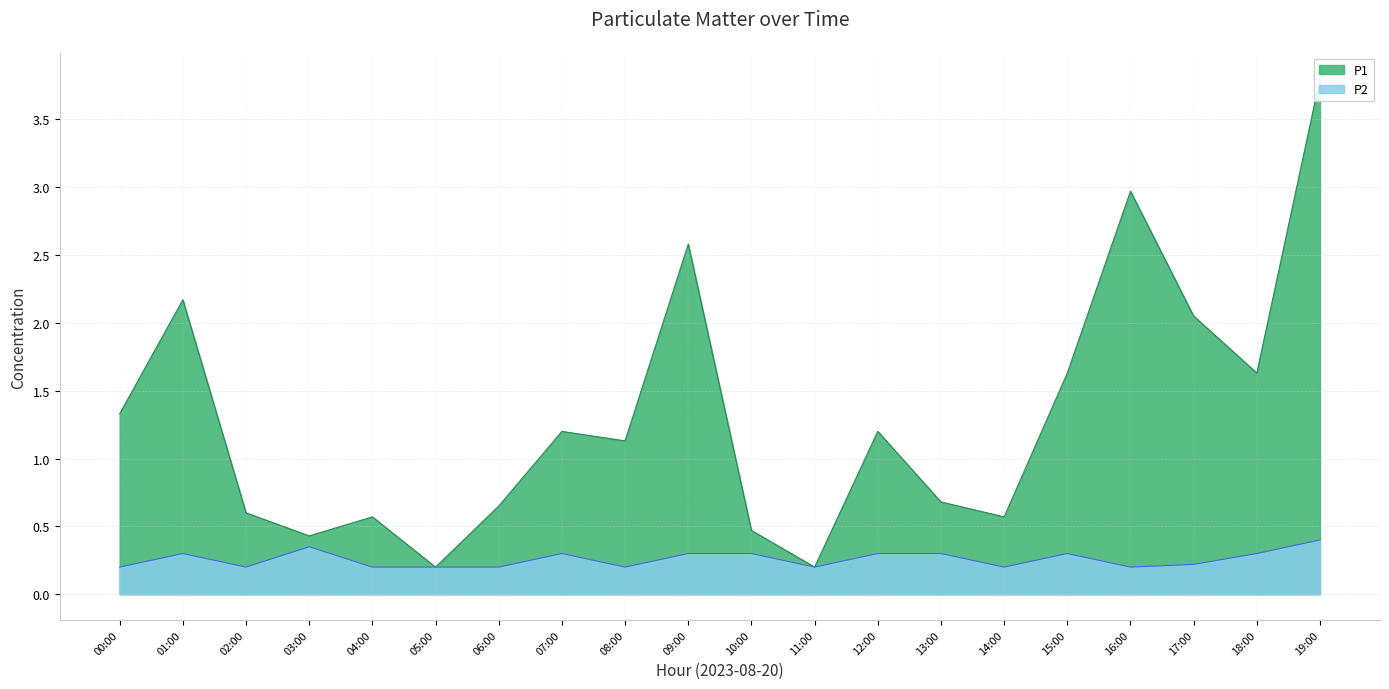

True or false: P1 and P2 cross at least once.

False